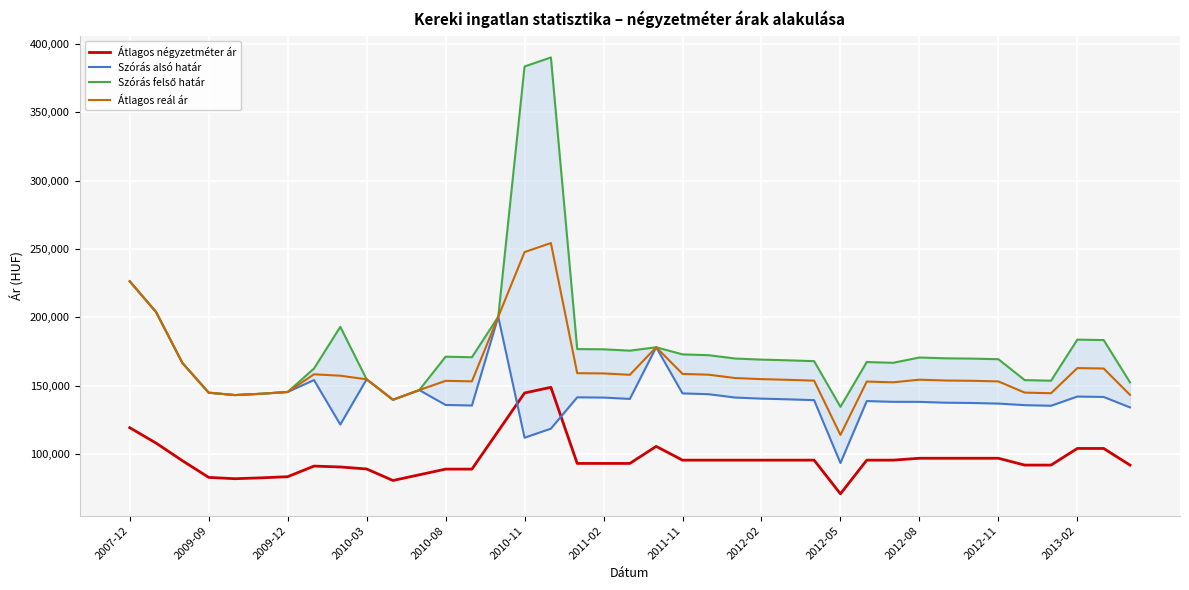

True or false: Szórás alsó határ and Szórás felső határ intersect in this chart.

False